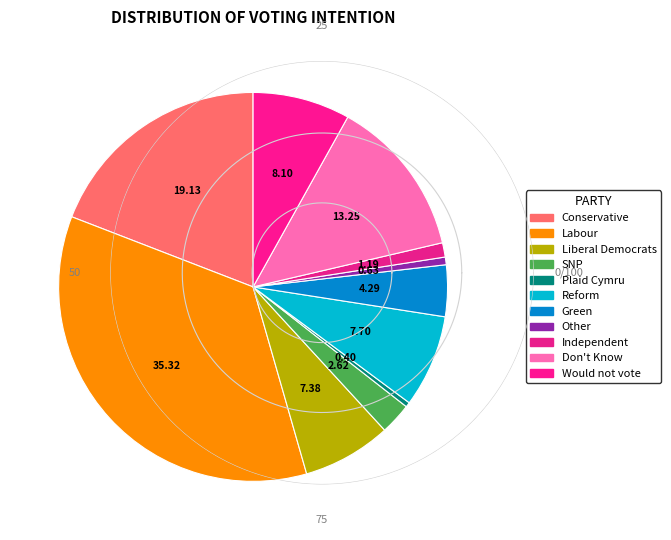

Count the number of slices in the pie.

11